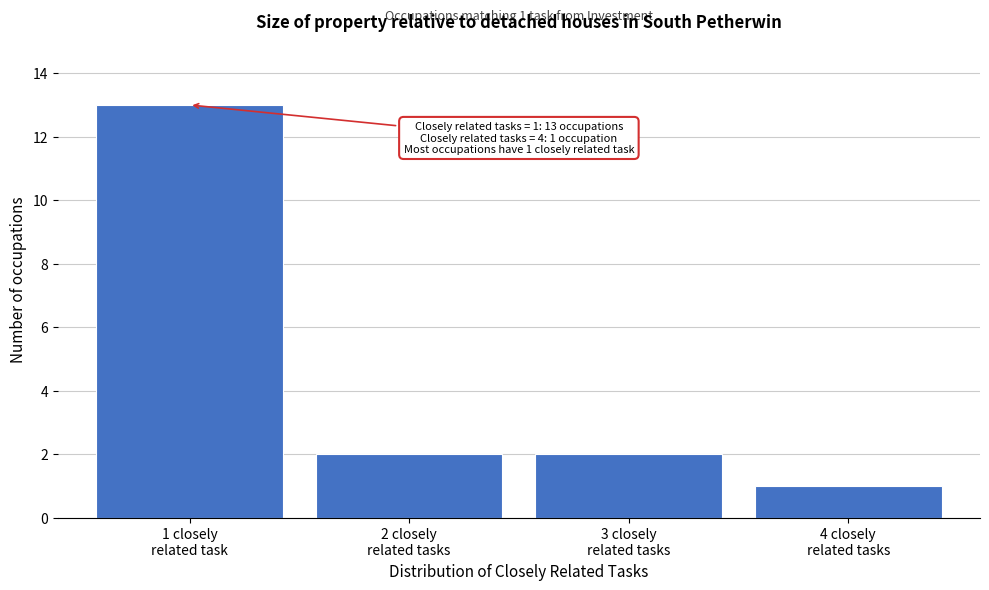

Reading right to left, list all the values displayed in this chart.

1	2	2	13